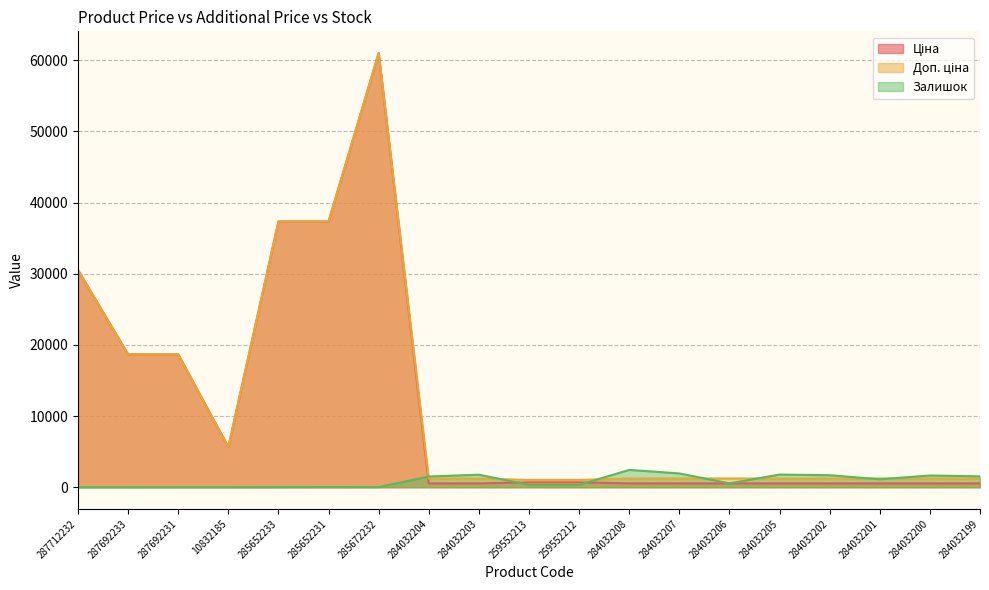

How many interior local peaks does the Доп. ціна series have?

1